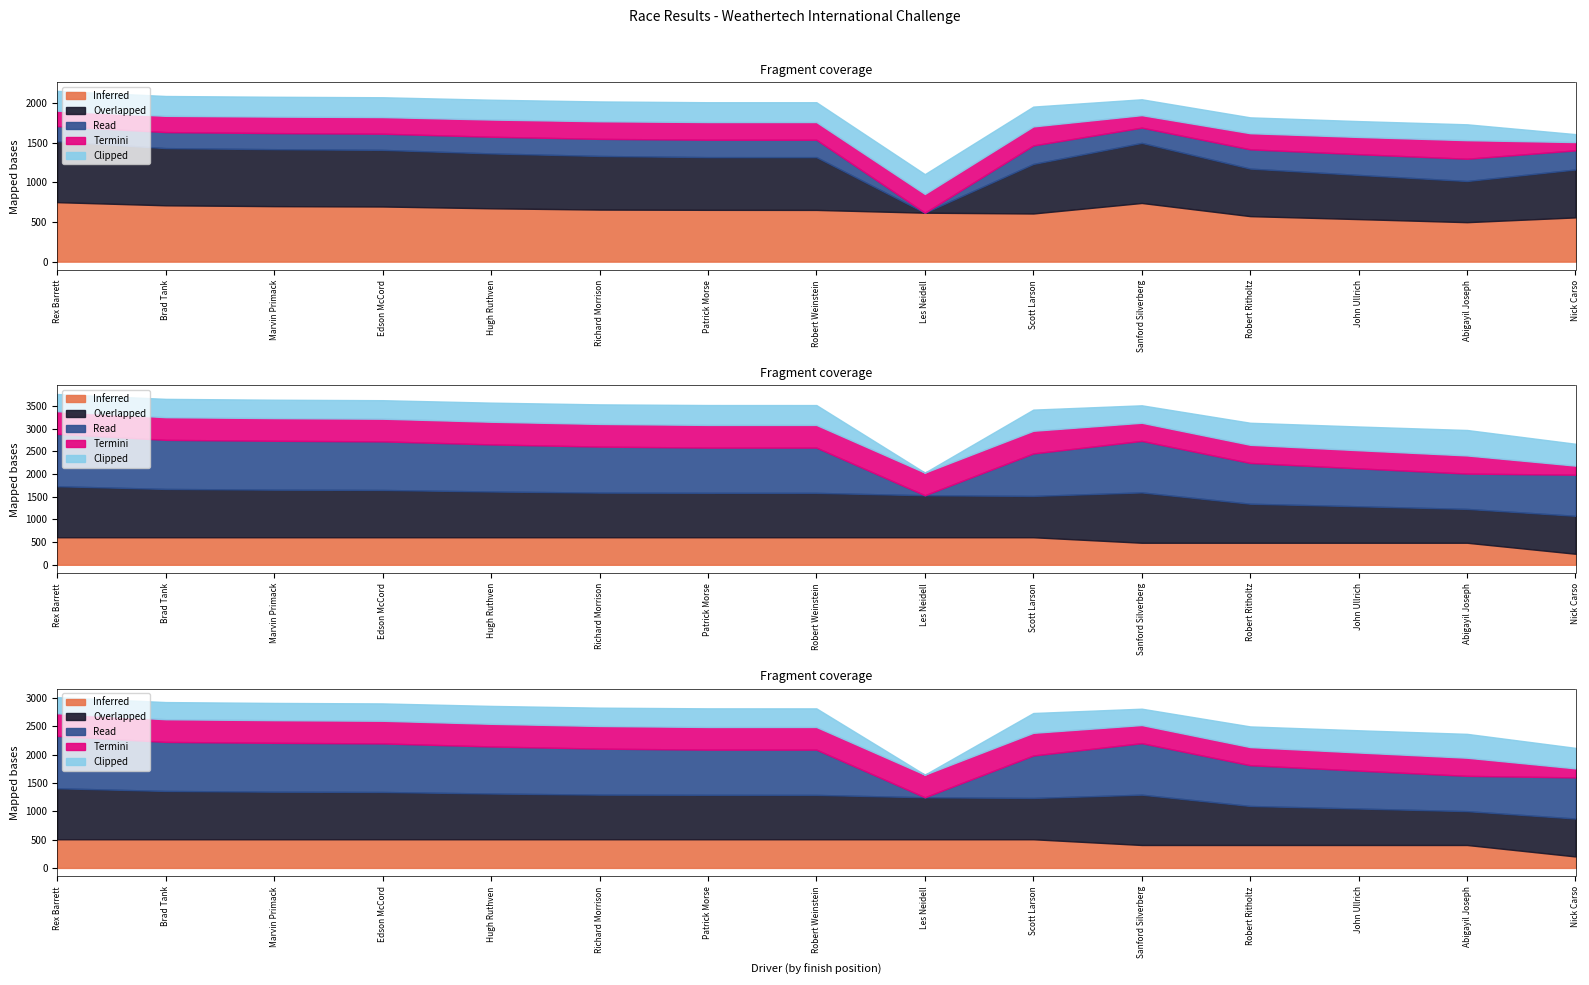

True or false: Total Distance has more than 2 points higher than both neighbors.

False